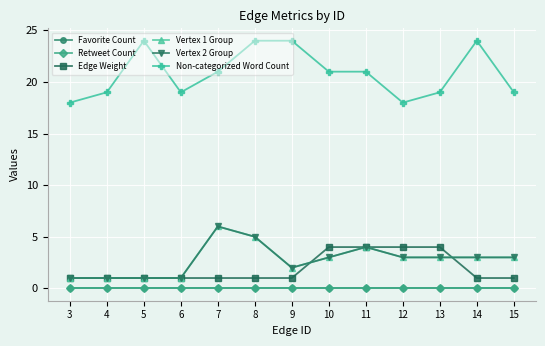

At 8, list the series in order from largest to smallest.

Non-categorized Word Count, Vertex 1 Group, Vertex 2 Group, Edge Weight, Favorite Count, Retweet Count